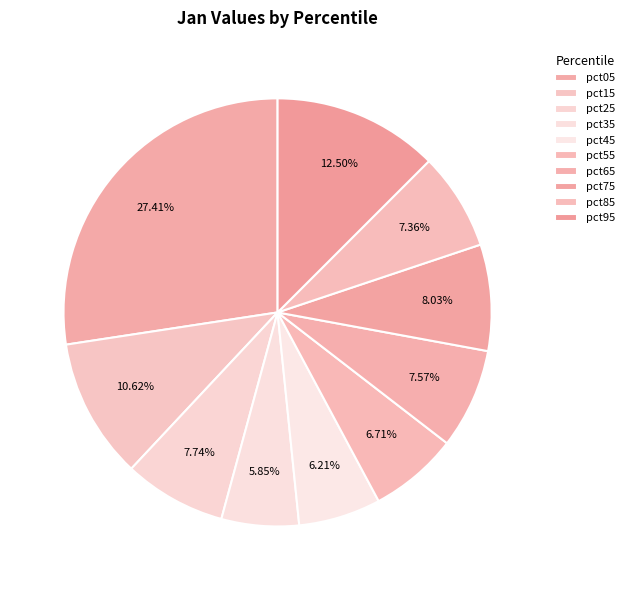

How many segments does this pie chart have?

10